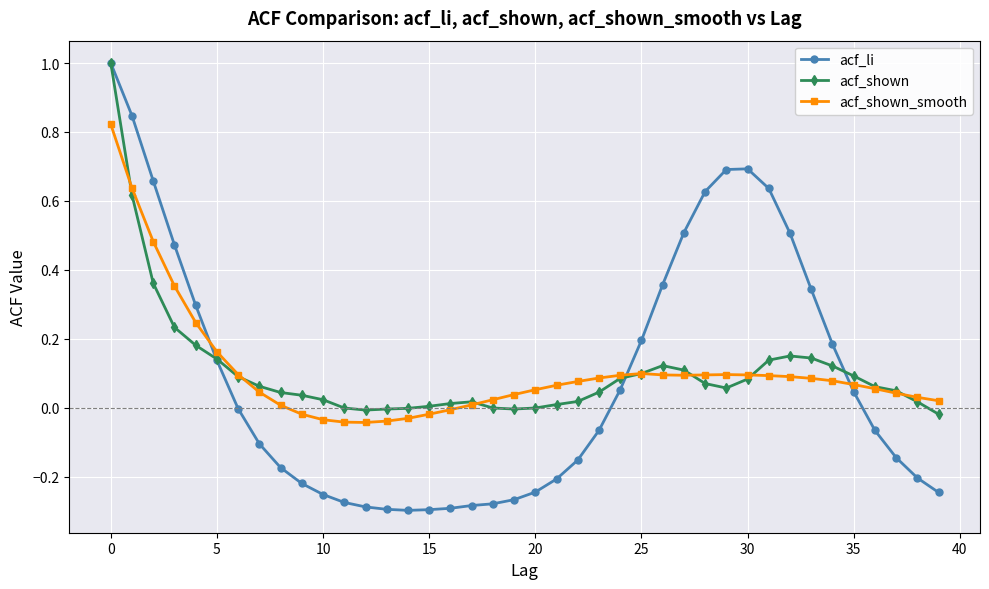

What is the highest value of the acf_shown series?

1.0